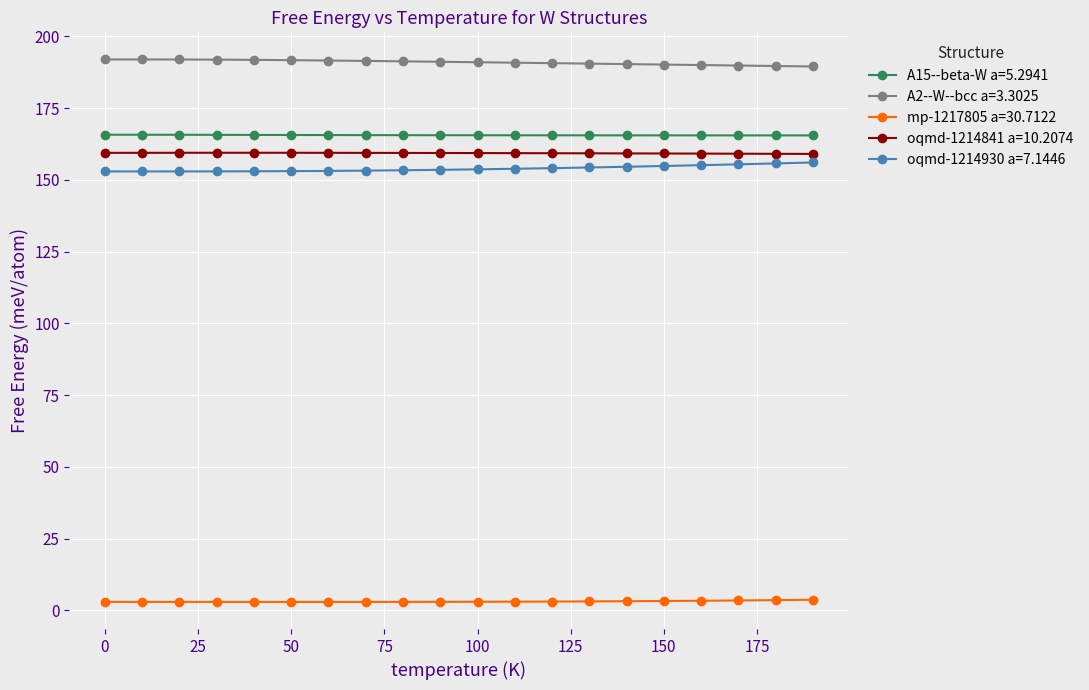

How many lines are shown in the chart?

5